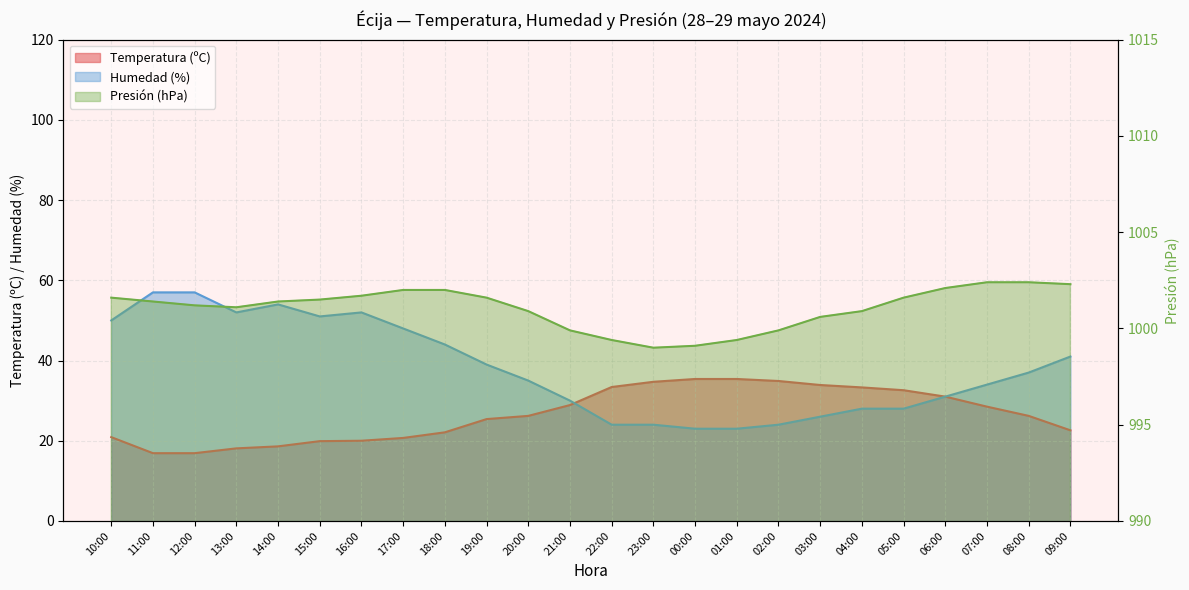

True or false: Presión (hPa) and Temperatura (ºC) cross at least once.

False